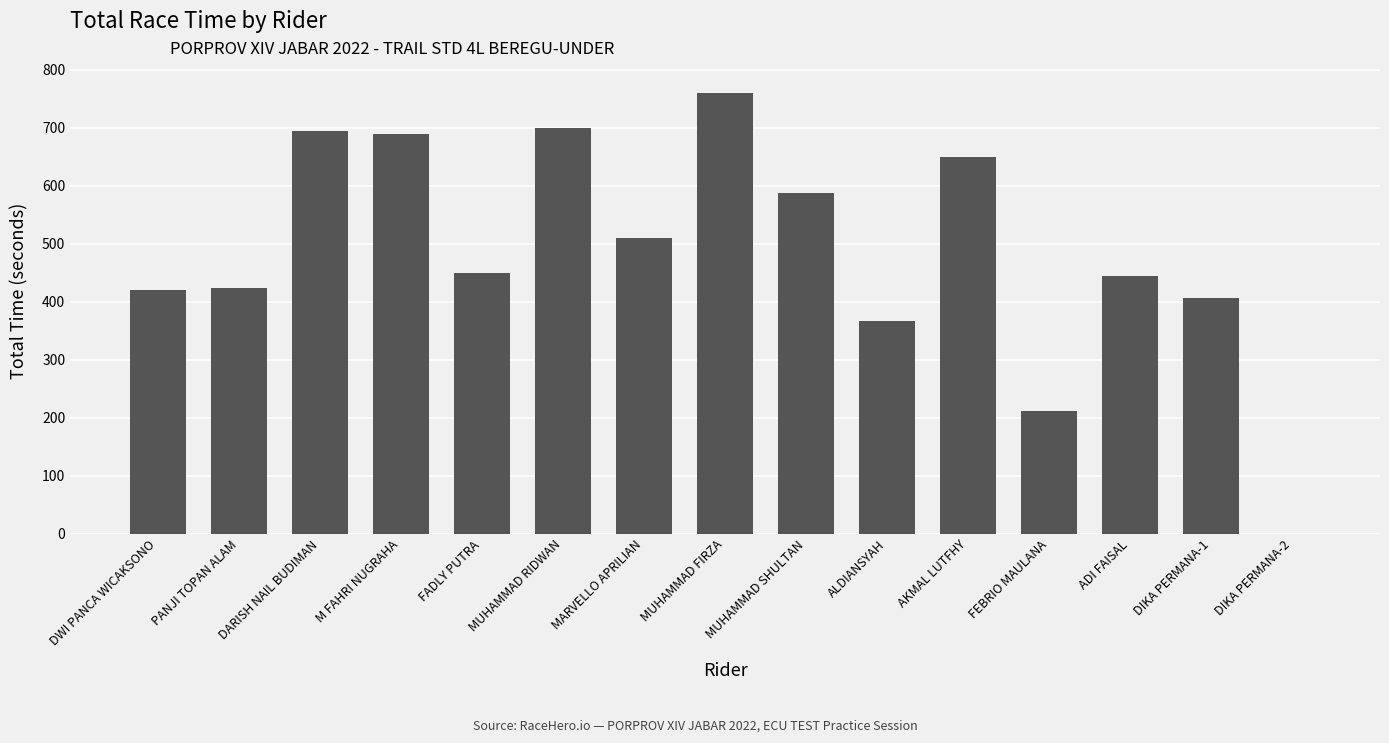

Is it true that the value at M FAHRI NUGRAHA is 689.5?

True